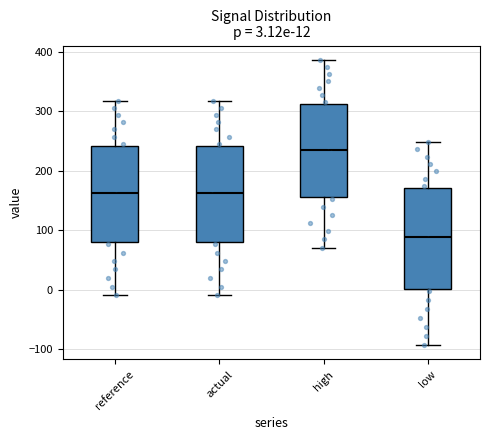

Which box's median line is the highest?

high